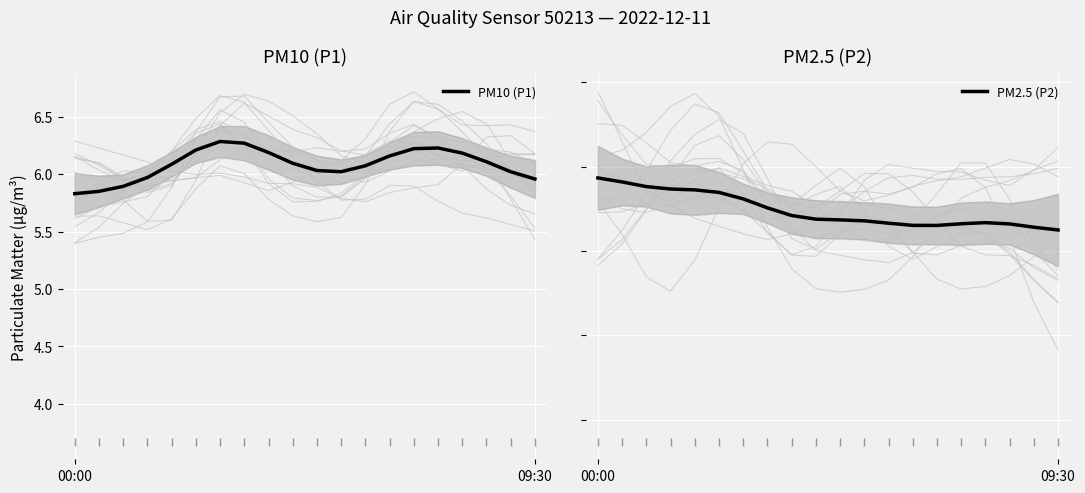

Which category has the lowest value in the PM10 (P1) series?

00:00